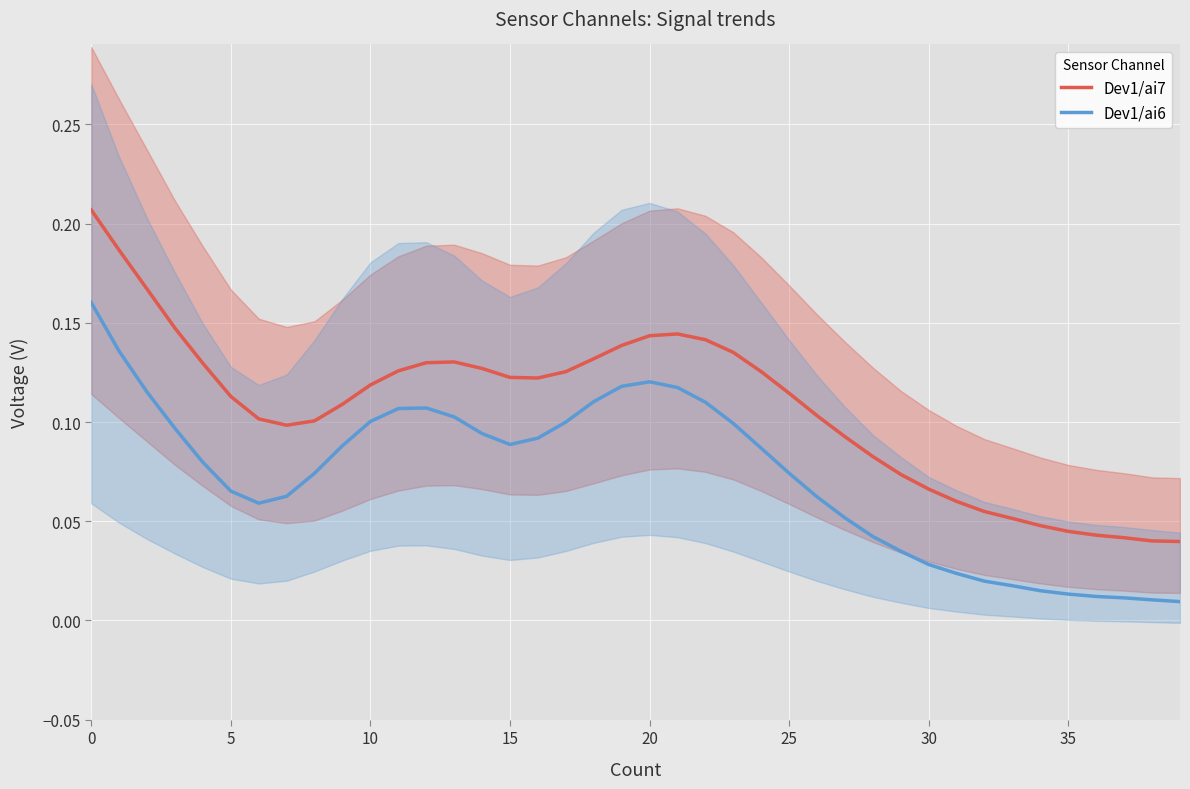

What is the label of the 4th point from the right?

36